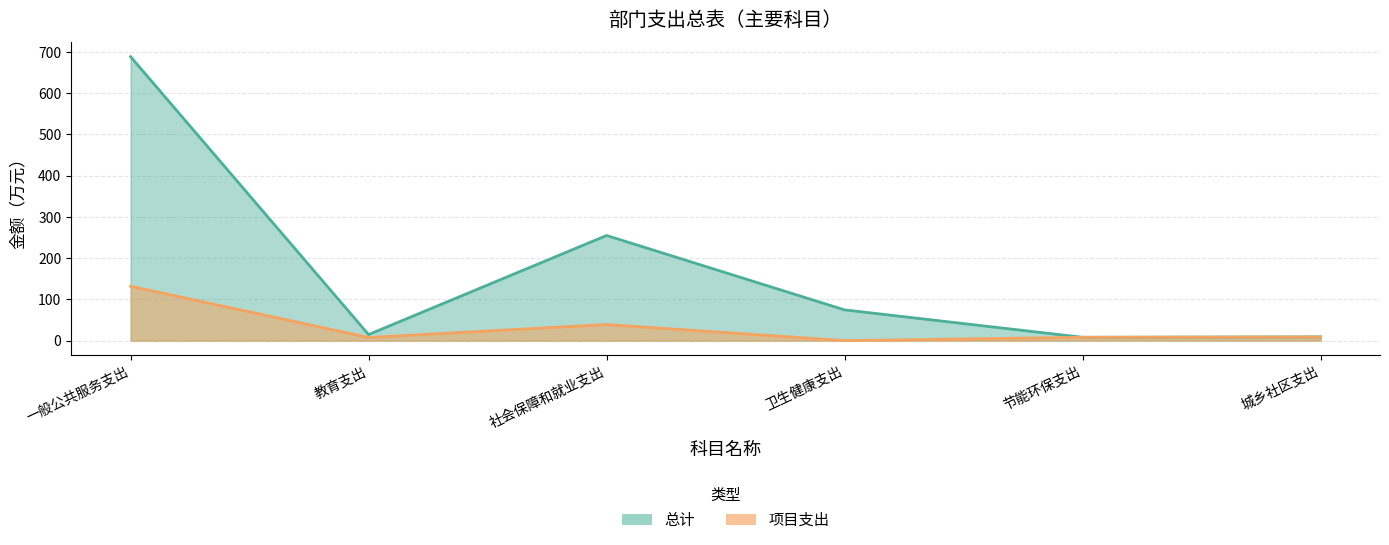

What is the average value of the 总计 series?

174.9